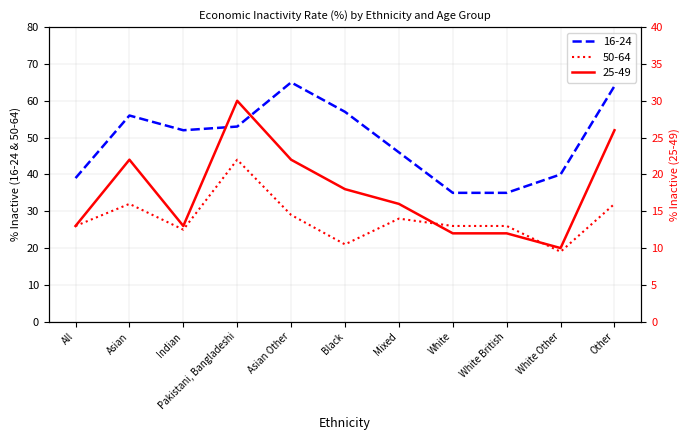

In 16-24, how many points are higher than both neighbors (excluding endpoints)?

2